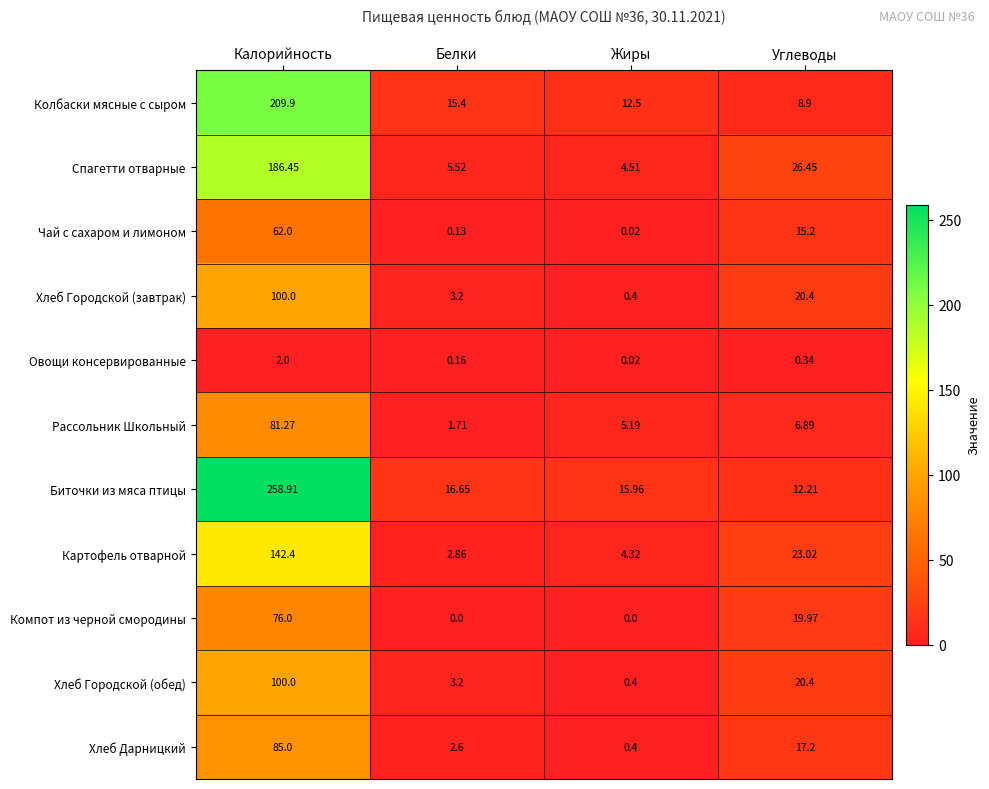

Which series has the largest range (max minus min)?

Биточки из мяса птицы